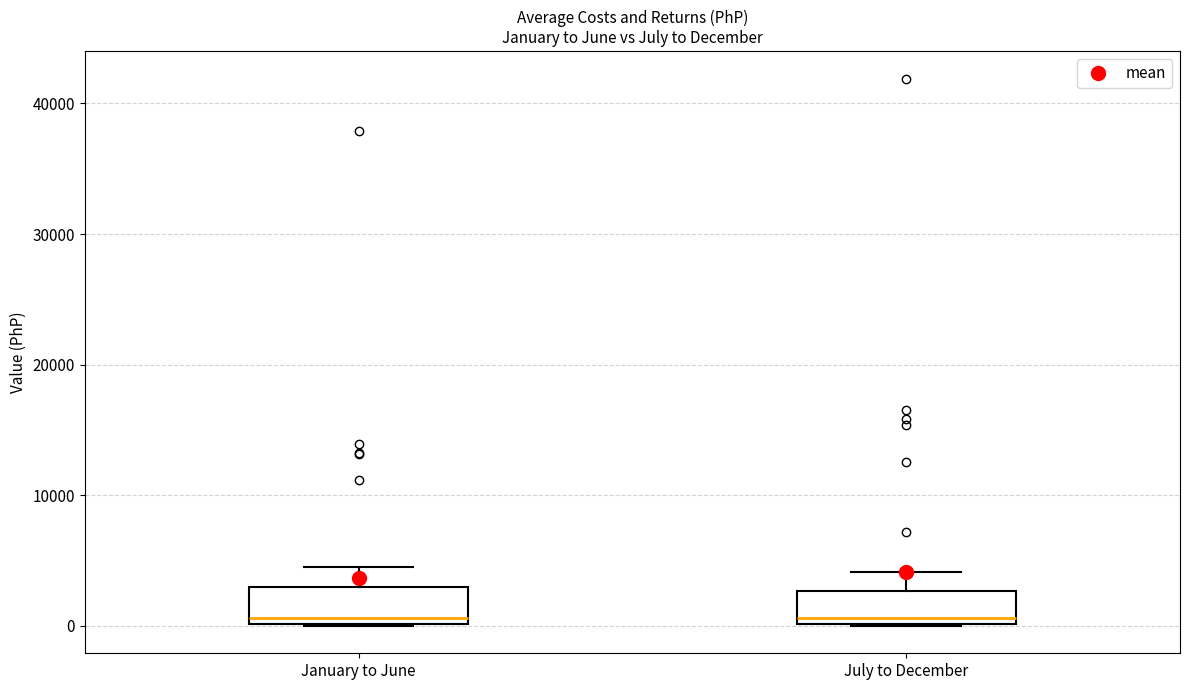

Where does the upper whisker of the box for July to December end on the y-axis? The values are not printed on the chart, so give them approximately, as read against the axis.

4000